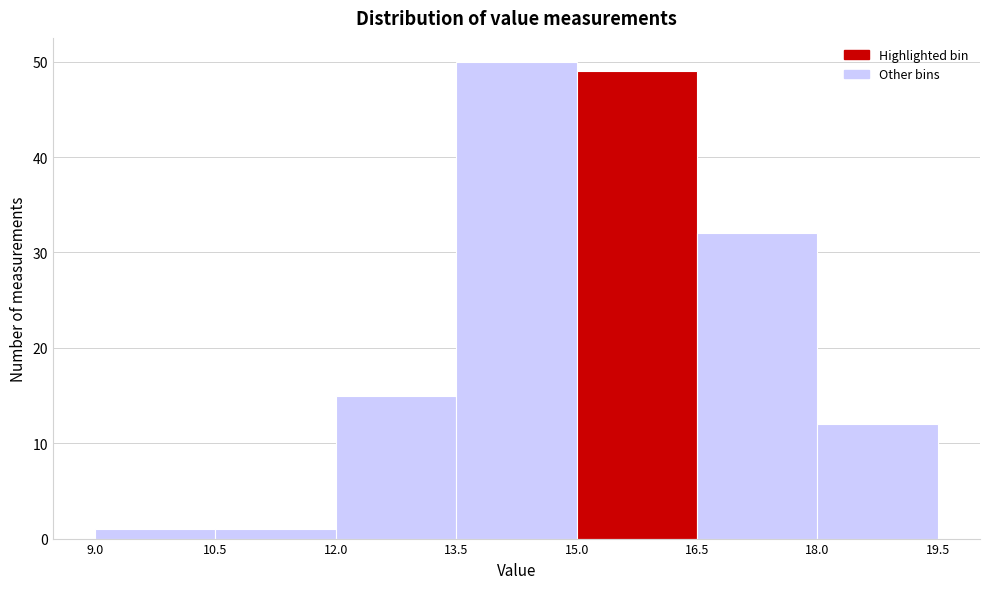

Reading left to right, list every bar in this chart as the range it spans on the x-axis followed by its height. The values are not printed on the chart, so give them approximately, as read against the axis.

9.0 to 10.5: 1
10.5 to 12.0: 1
12.0 to 13.5: 15
13.5 to 15.0: 50
15.0 to 16.5: 49
16.5 to 18.0: 32
18.0 to 19.5: 12